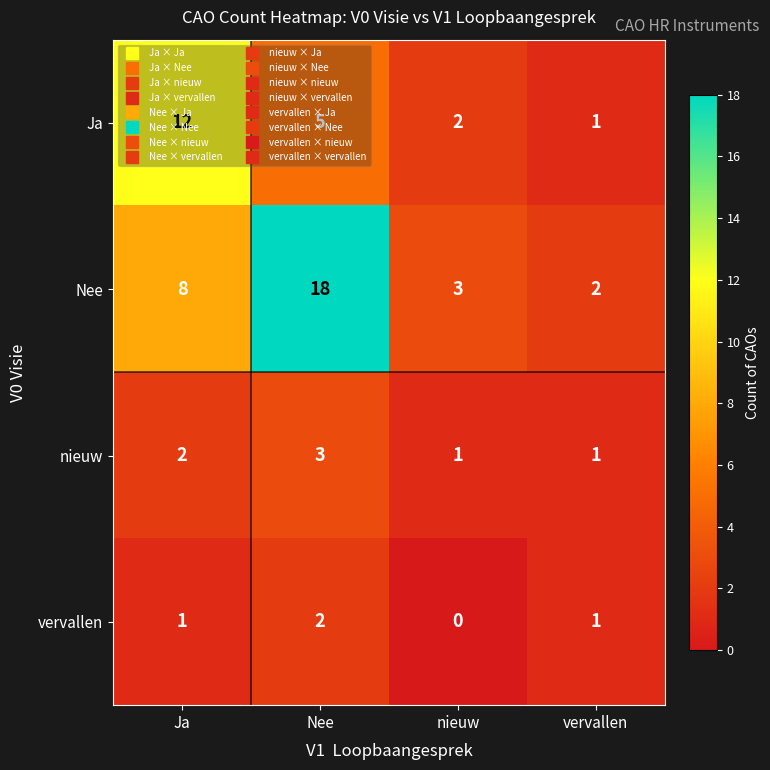

At which label does nieuw reach its peak?

Nee